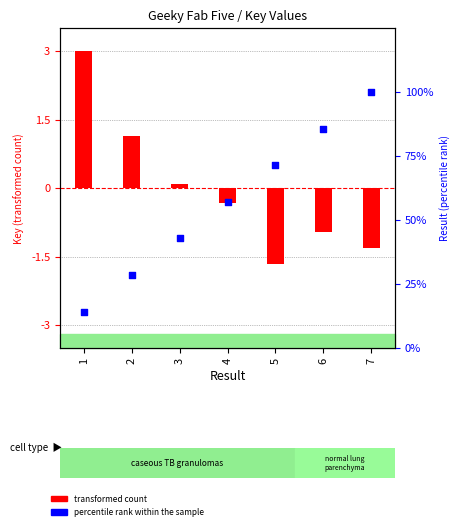

Which series reaches the maximum Y coordinate?

percentile rank within the sample